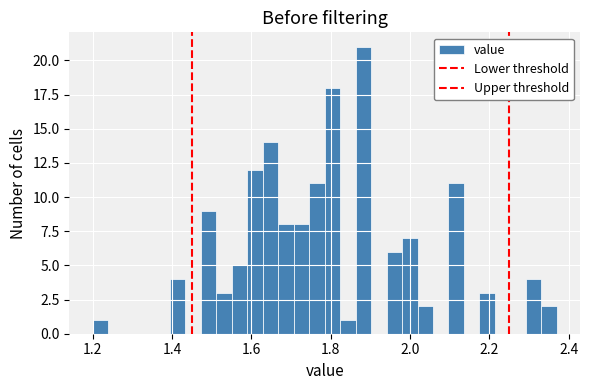

Around what value on the x-axis is the tallest bar? Give the approximate position of its centre, as read against the axis.

1.88